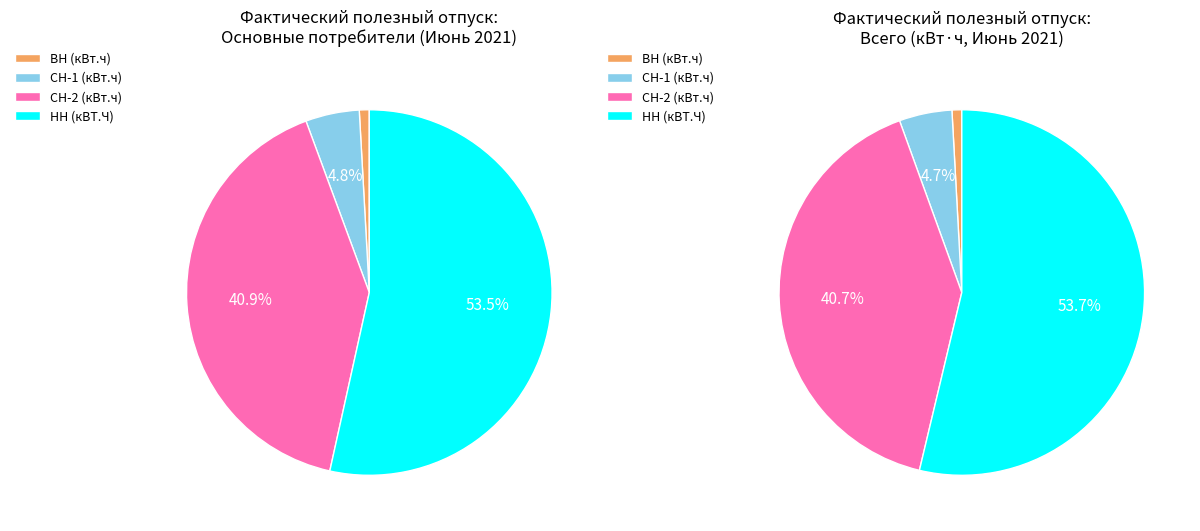

Which category accounts for the majority?

НН (кВТ.Ч)